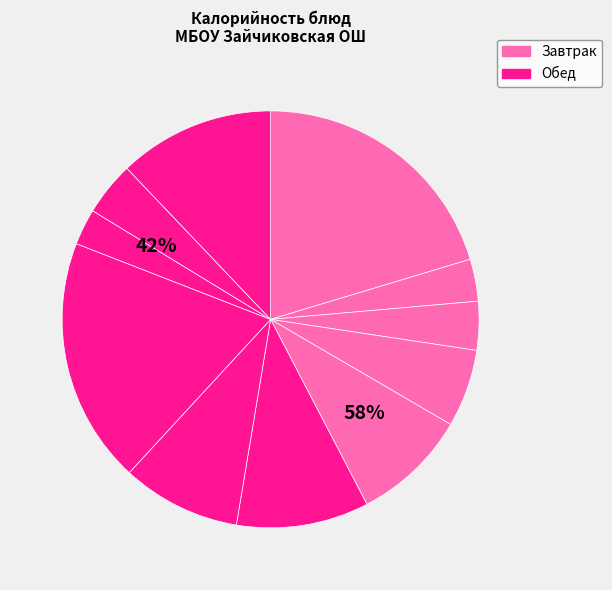

What percentage is NOT represented by Пюре картофельное?

90.8%